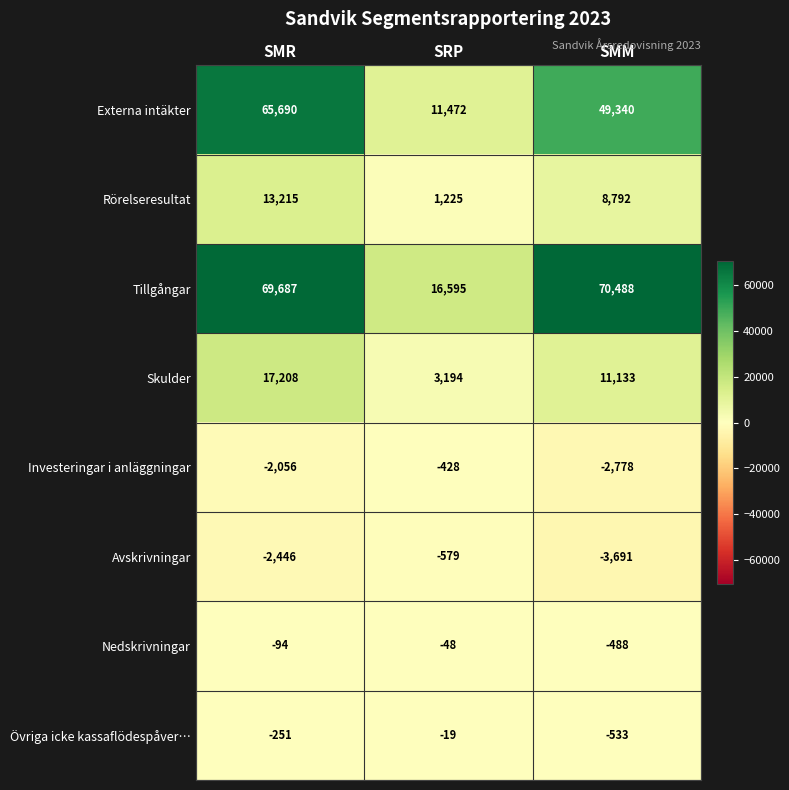

What is the maximum value for Tillgångar?

70488